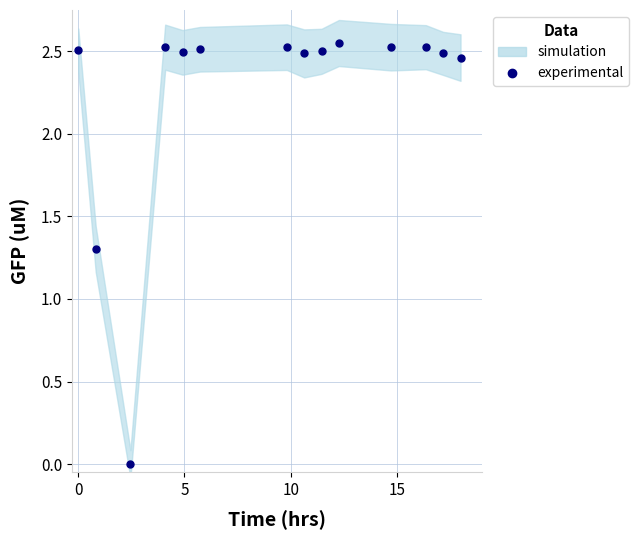

Does the chart display data point markers on the line(s)?

Yes